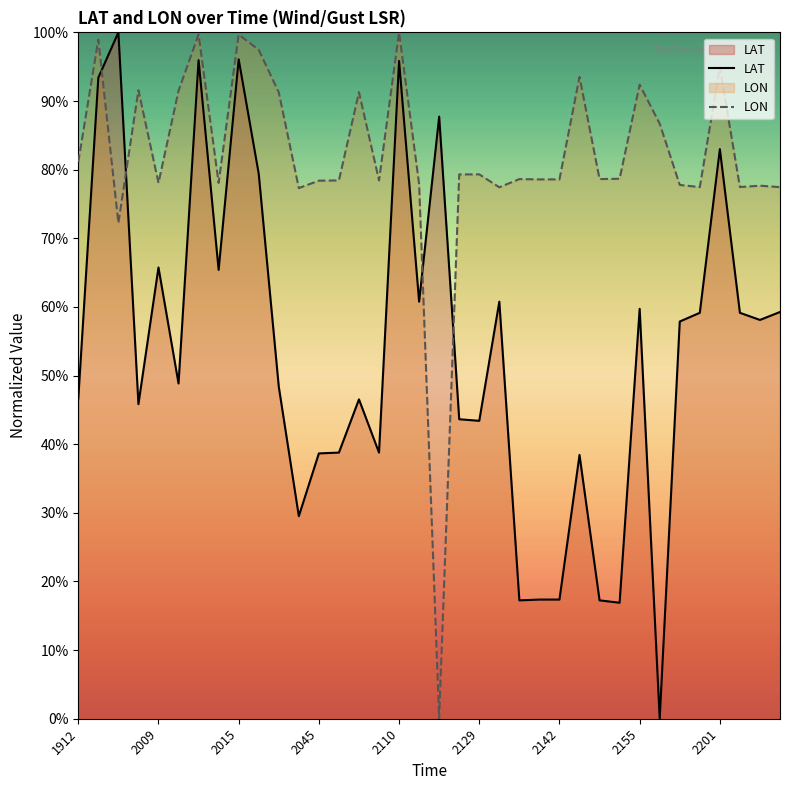

What are all the series names shown in the legend?

LAT, LON